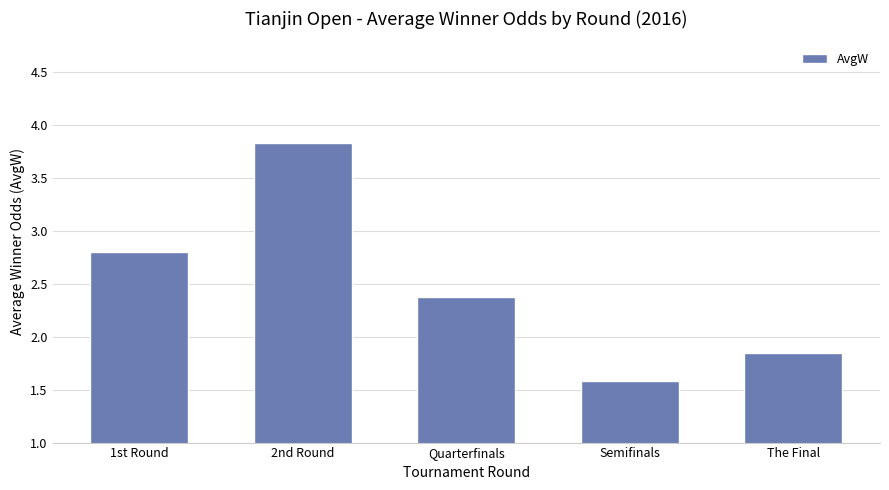

How many values exceed 2?

3